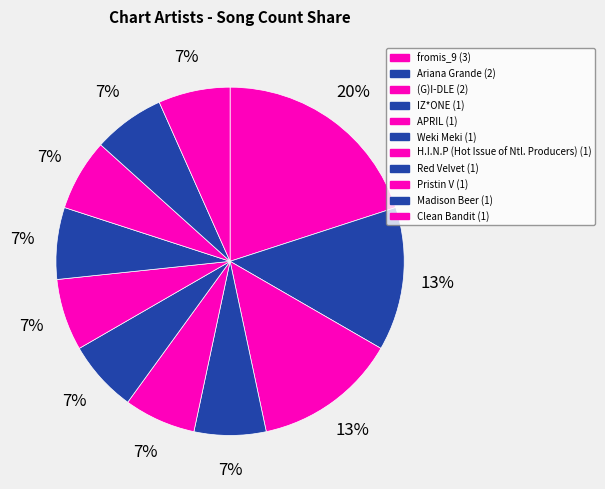

How many slices are in this pie chart?

11